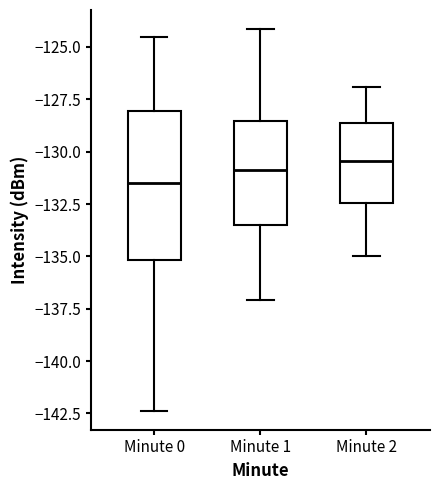

Reading left to right, transcribe this box plot: for each box, give where its median line is, the range the box spans, and where its two whiskers end, as read against the y-axis. The values are not printed on the chart, so give them approximately, as read against the axis.

Minute 0: median -131.5, box -135.0 to -128.0, whiskers -142.5 to -124.5
Minute 1: median -131.0, box -133.5 to -128.5, whiskers -137.0 to -124.0
Minute 2: median -130.5, box -132.5 to -128.5, whiskers -135.0 to -127.0